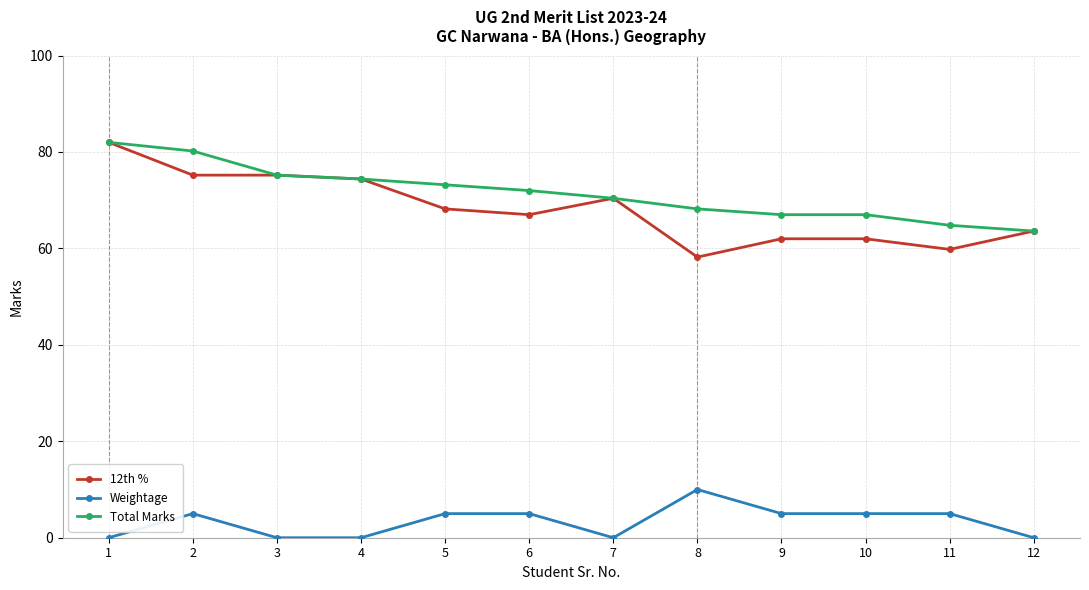

At which category does Weightage reach its first local peak?

2